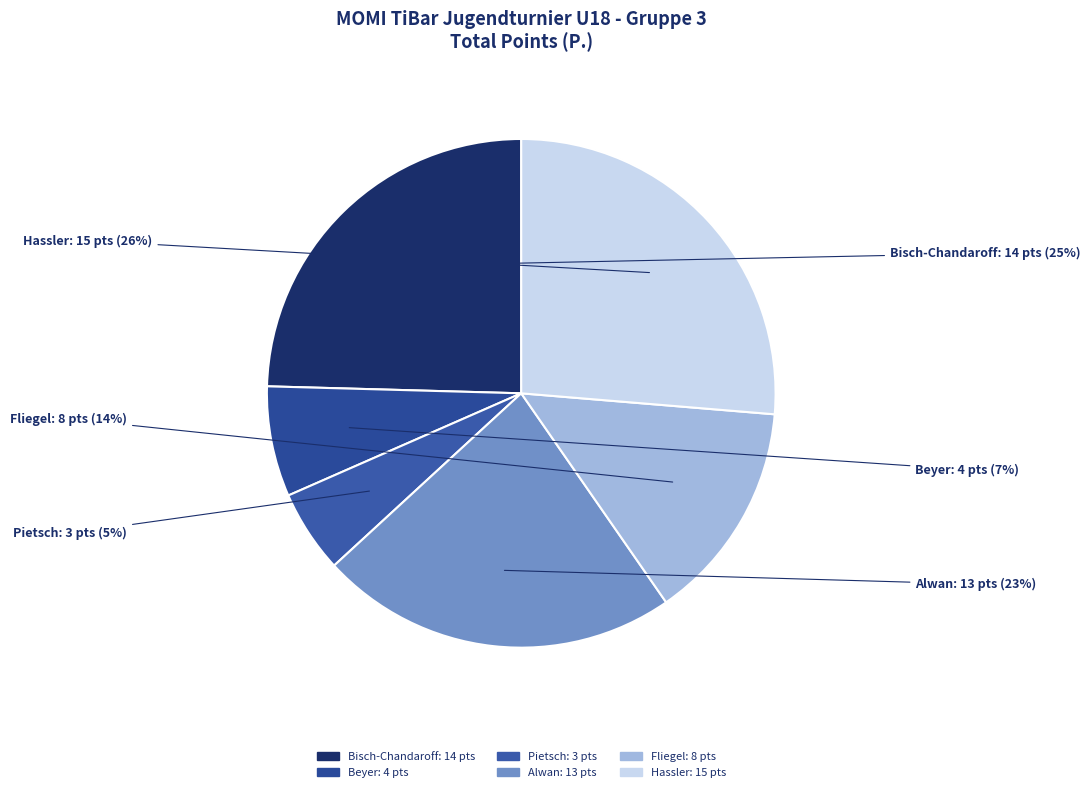

Do Pietsch and Alwan together represent more than half of the pie?

No